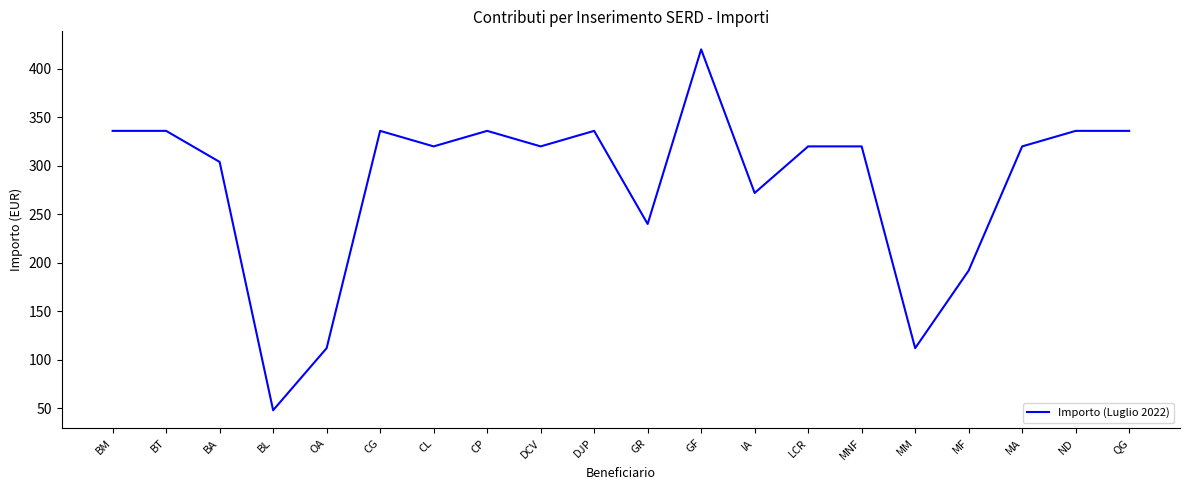

What is the difference between the second highest and minimum values?

288